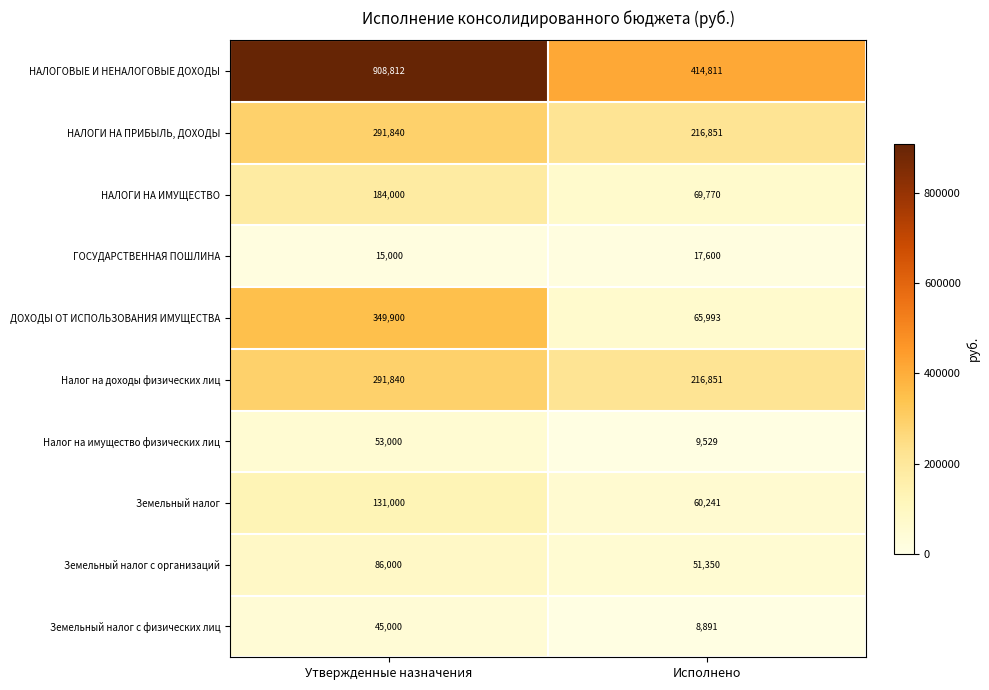

Rank the categories by НАЛОГИ НА ПРИБЫЛЬ, ДОХОДЫ value from lowest to highest.

Исполнено, Утвержденные назначения